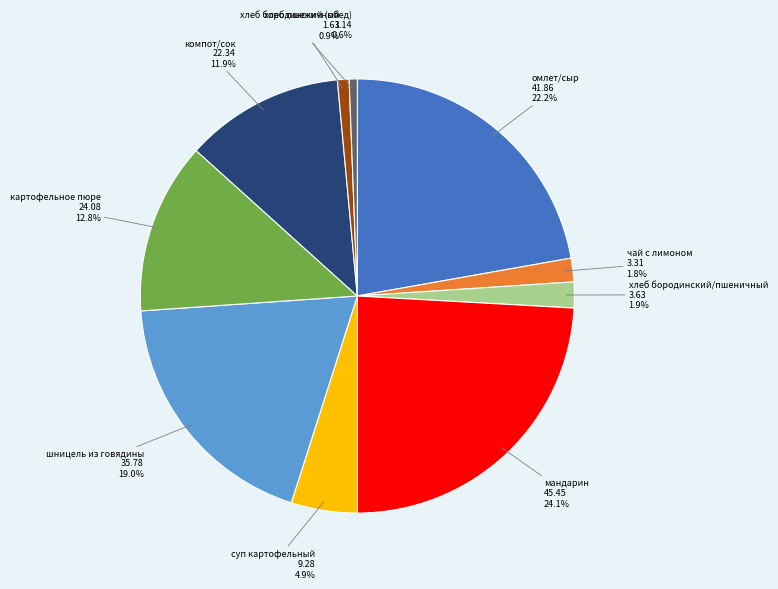

To the nearest percent, what is the average slice percentage?

10%